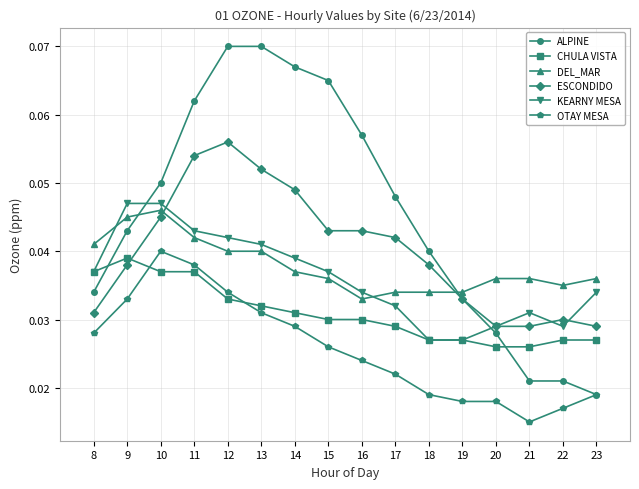

True or false: ALPINE has more than 2 interior local peaks.

False